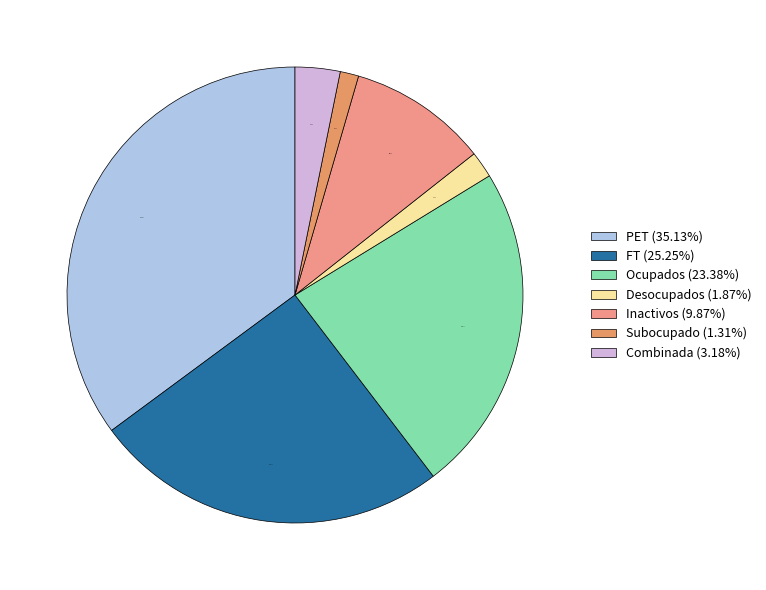

What portion of the pie excludes FT?

74.7%